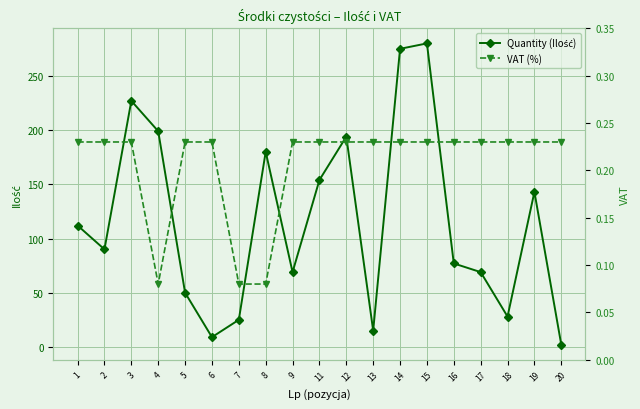

At how many categories does at least one series exceed 130?

8